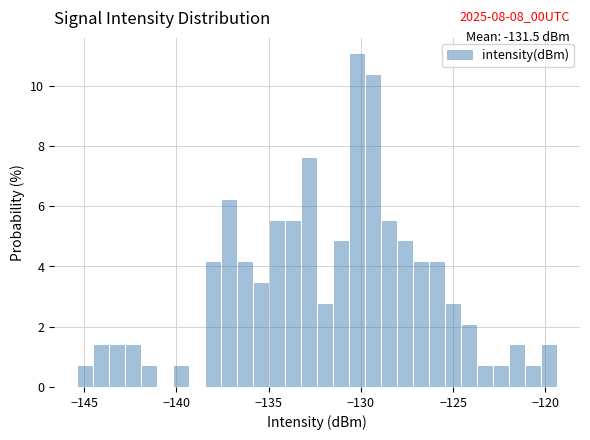

Around what value on the x-axis is the tallest bar? Give the approximate position of its centre, as read against the axis.

-130.0